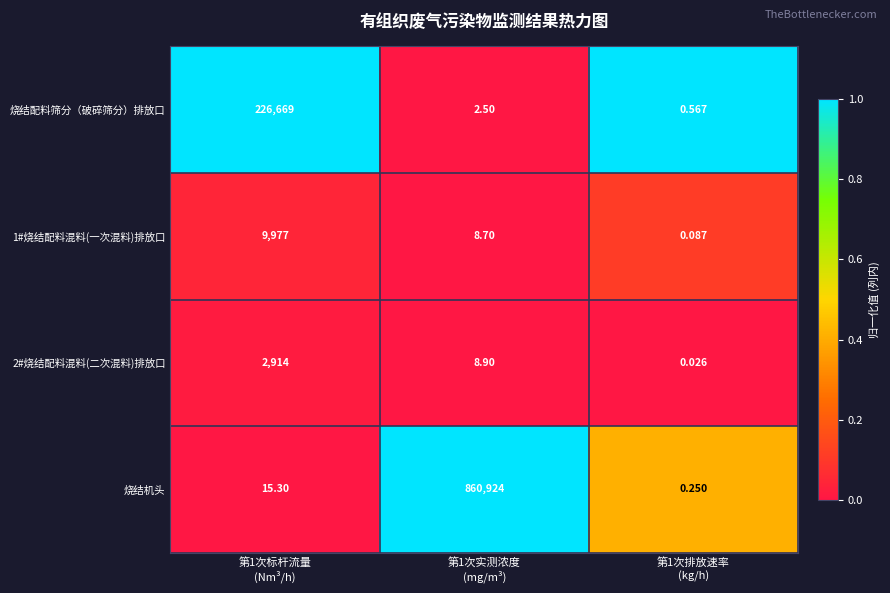

Which series changed the most between 第1次实测浓度
(mg/m³) and 第1次排放速率
(kg/h)?

烧结机头